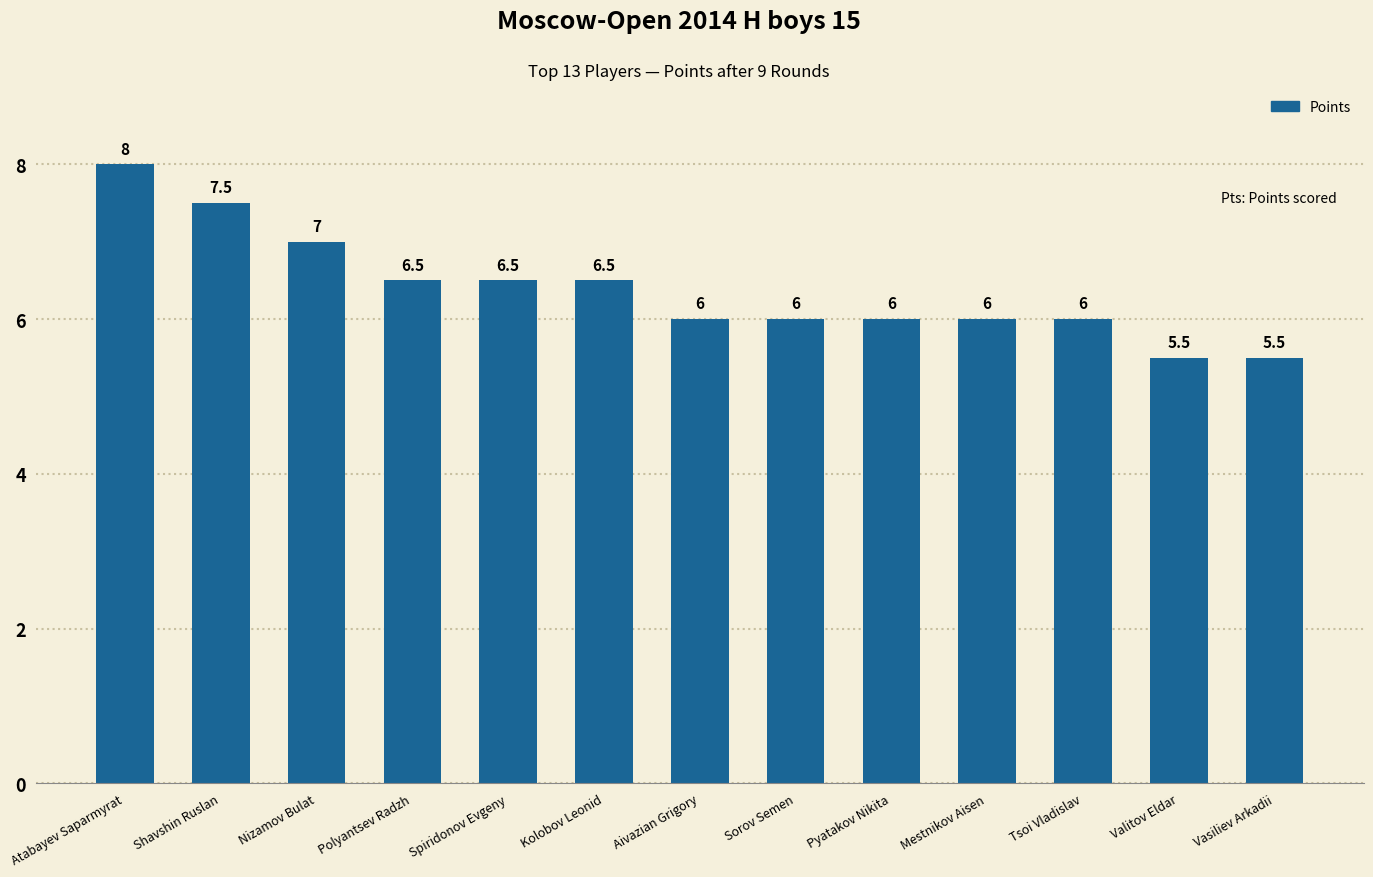

What is the change in value from Nizamov Bulat to Tsoi Vladislav?

-1.0